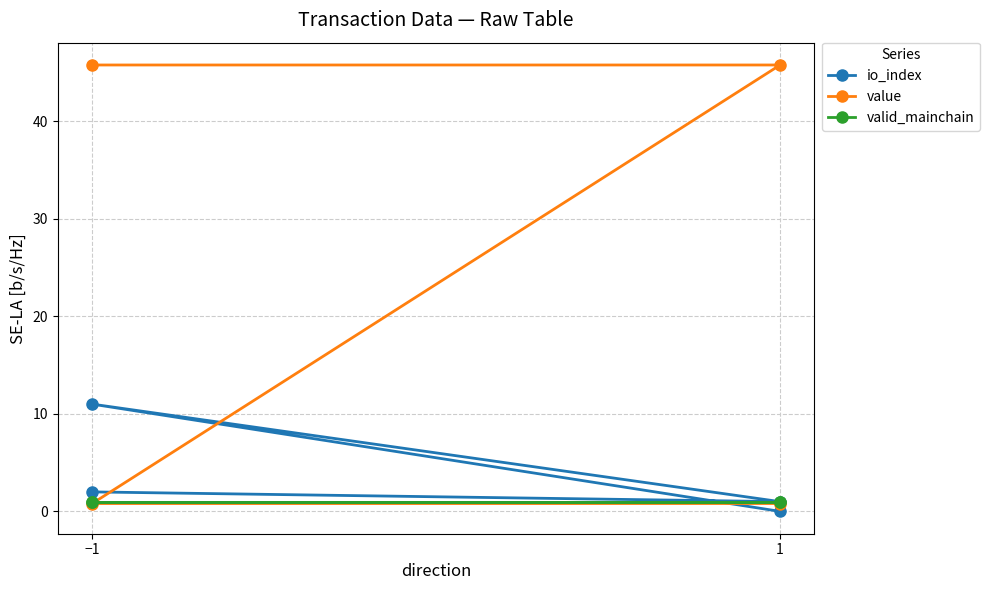

How many intersections are there between value and io_index?

2